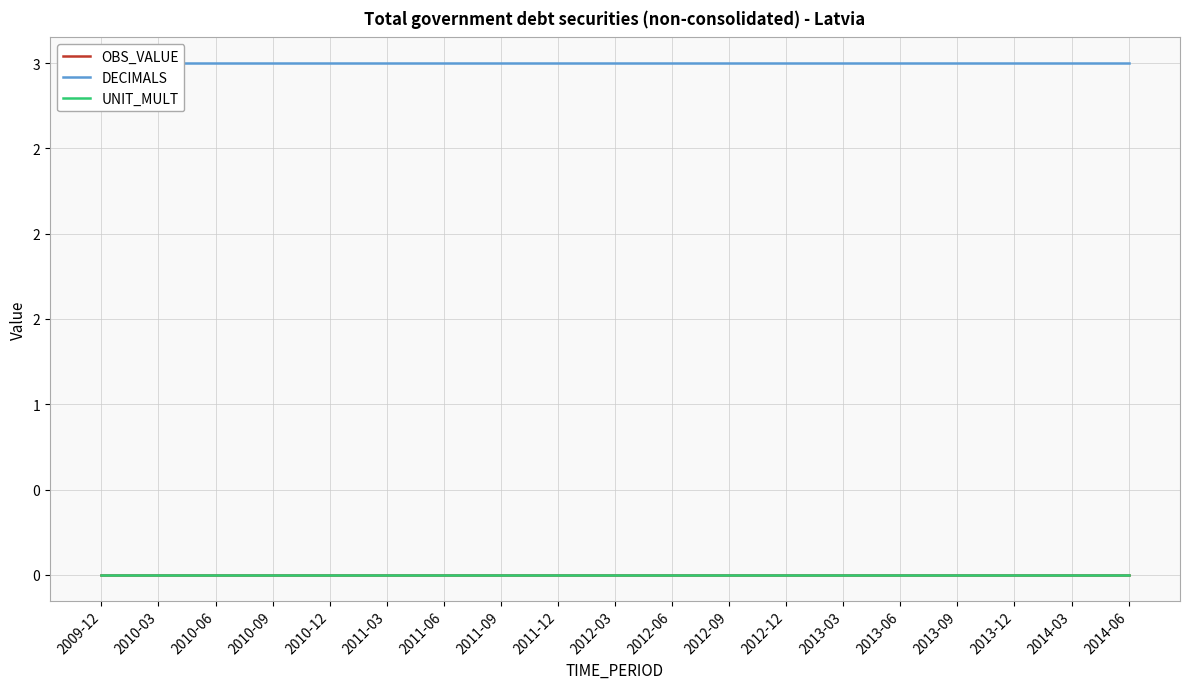

What are all the series names shown in the legend?

OBS_VALUE, DECIMALS, UNIT_MULT